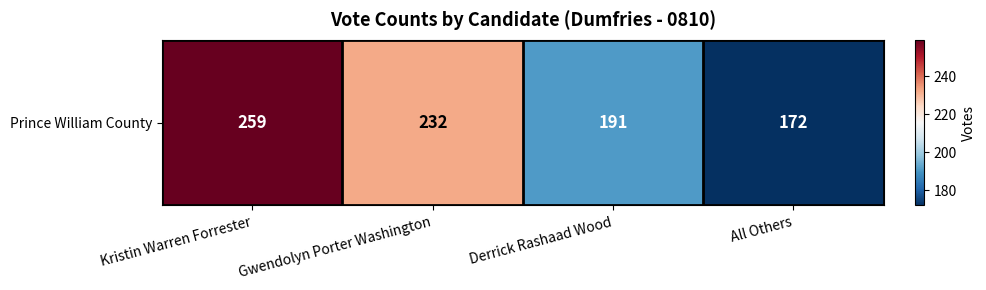

List the labels in order of value, largest first.

Kristin Warren Forrester, Gwendolyn Porter Washington, Derrick Rashaad Wood, All Others